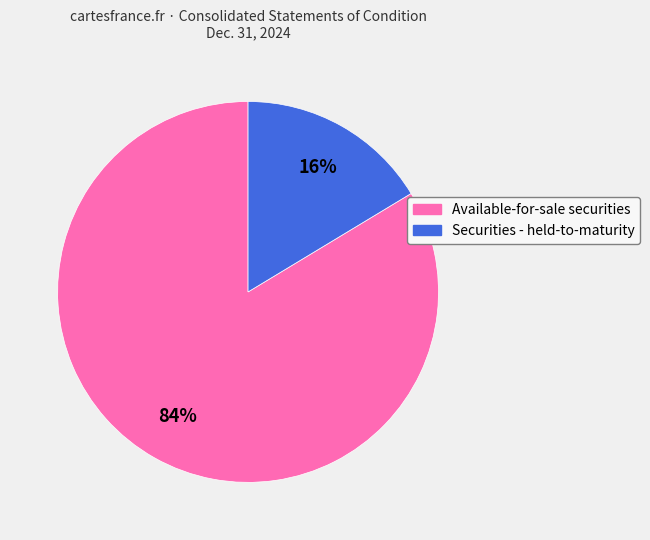

To the nearest percent, what percentage of the pie is Available-for-sale securities?

84%